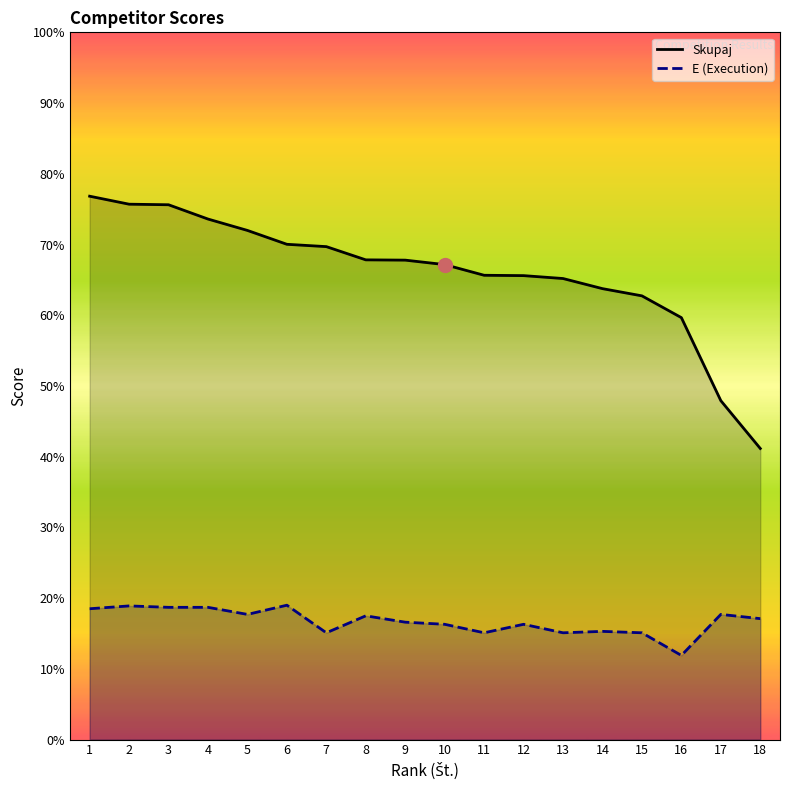

Rank the series by their average value, from highest to lowest.

Skupaj, E (Execution)